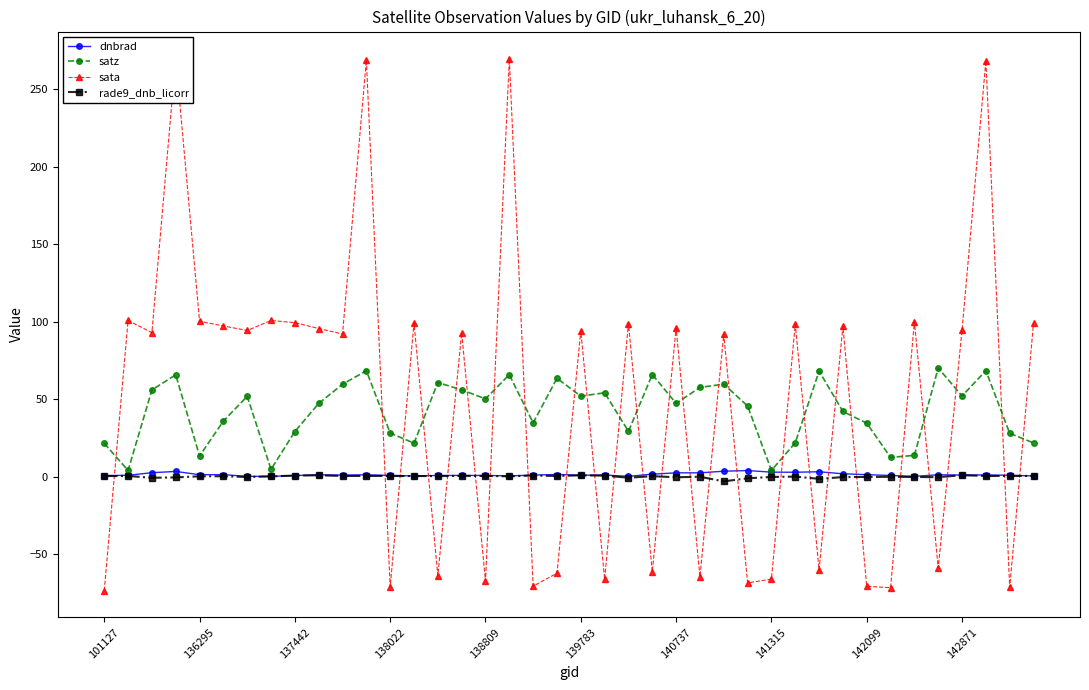

Is it true that satz equals 47.2 at 140737?

True